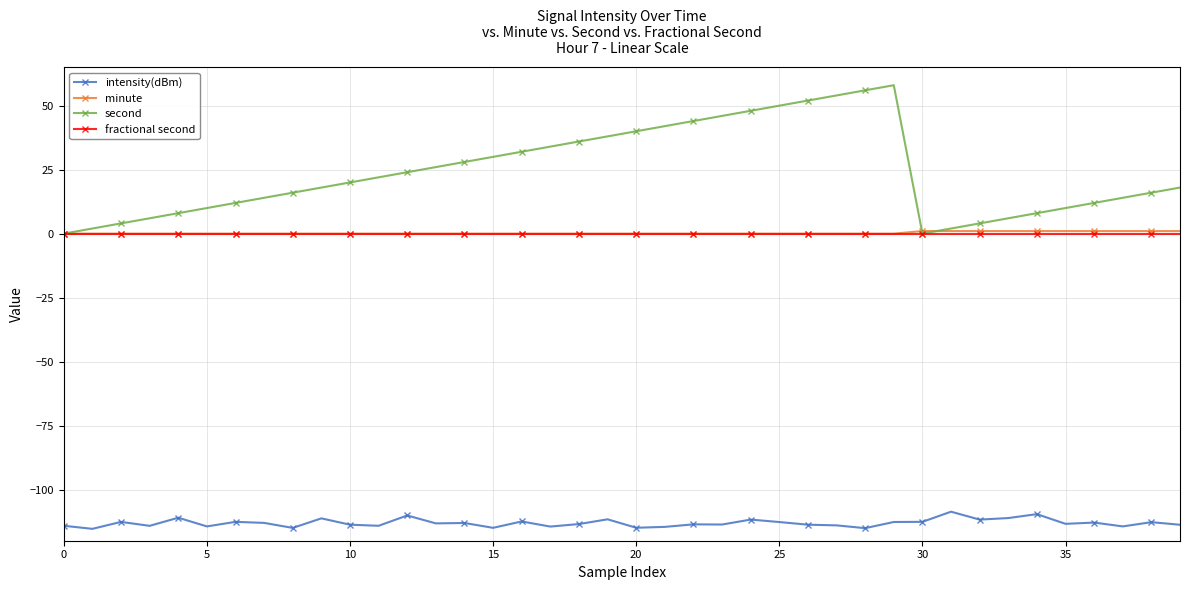

Count the number of categories in the chart.

40